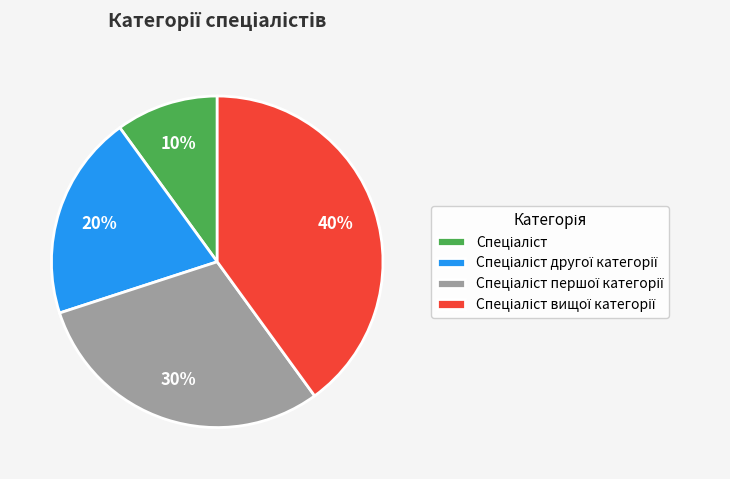

To the nearest percent, what is the difference between the largest and smallest slice percentages?

30%